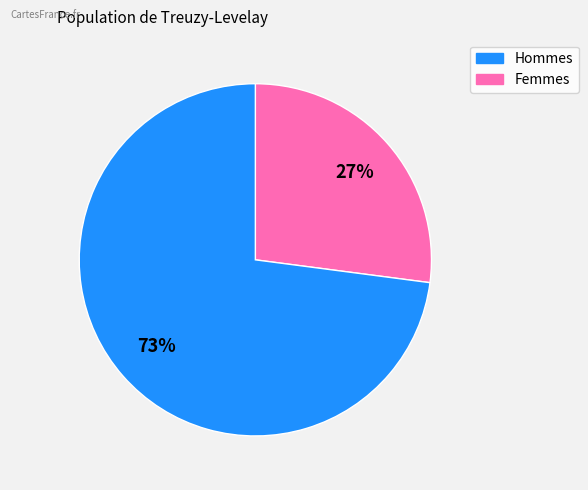

To the nearest percent, what is the difference between the largest and smallest slice percentages?

46%